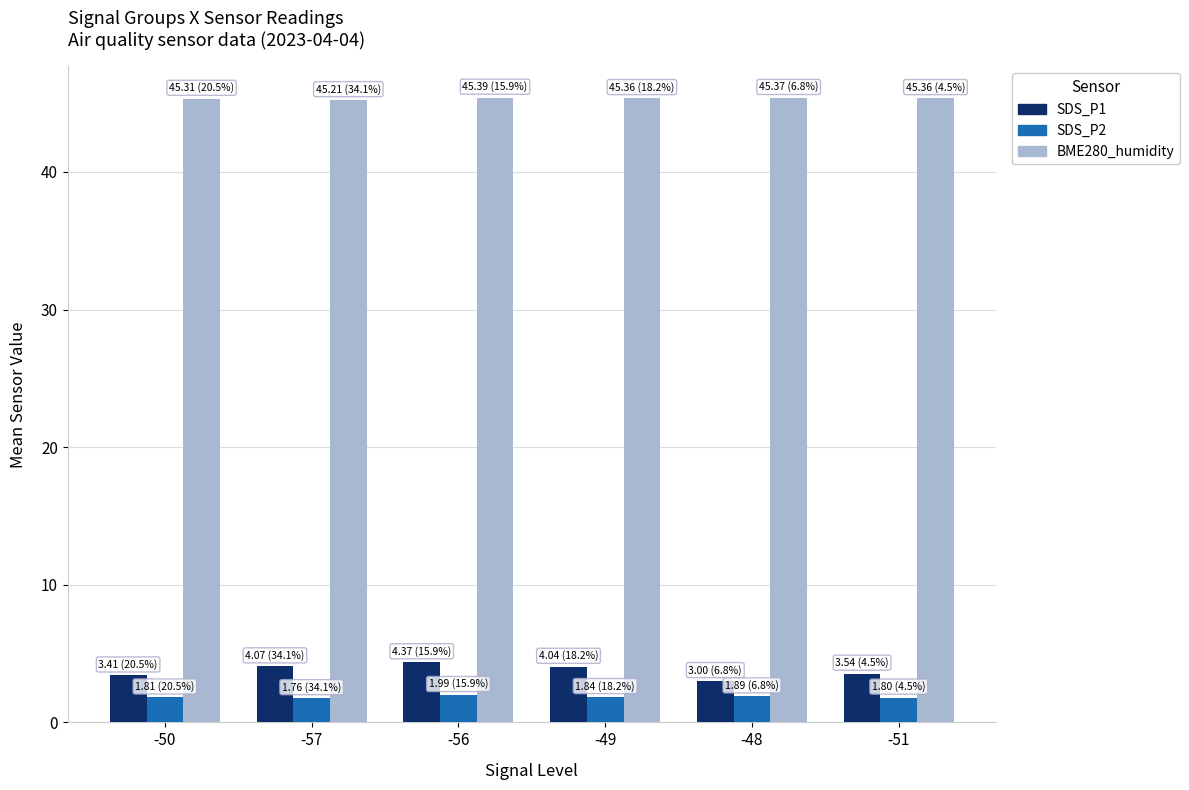

What is the difference between the second highest and minimum values in the SDS_P2 series?

0.1